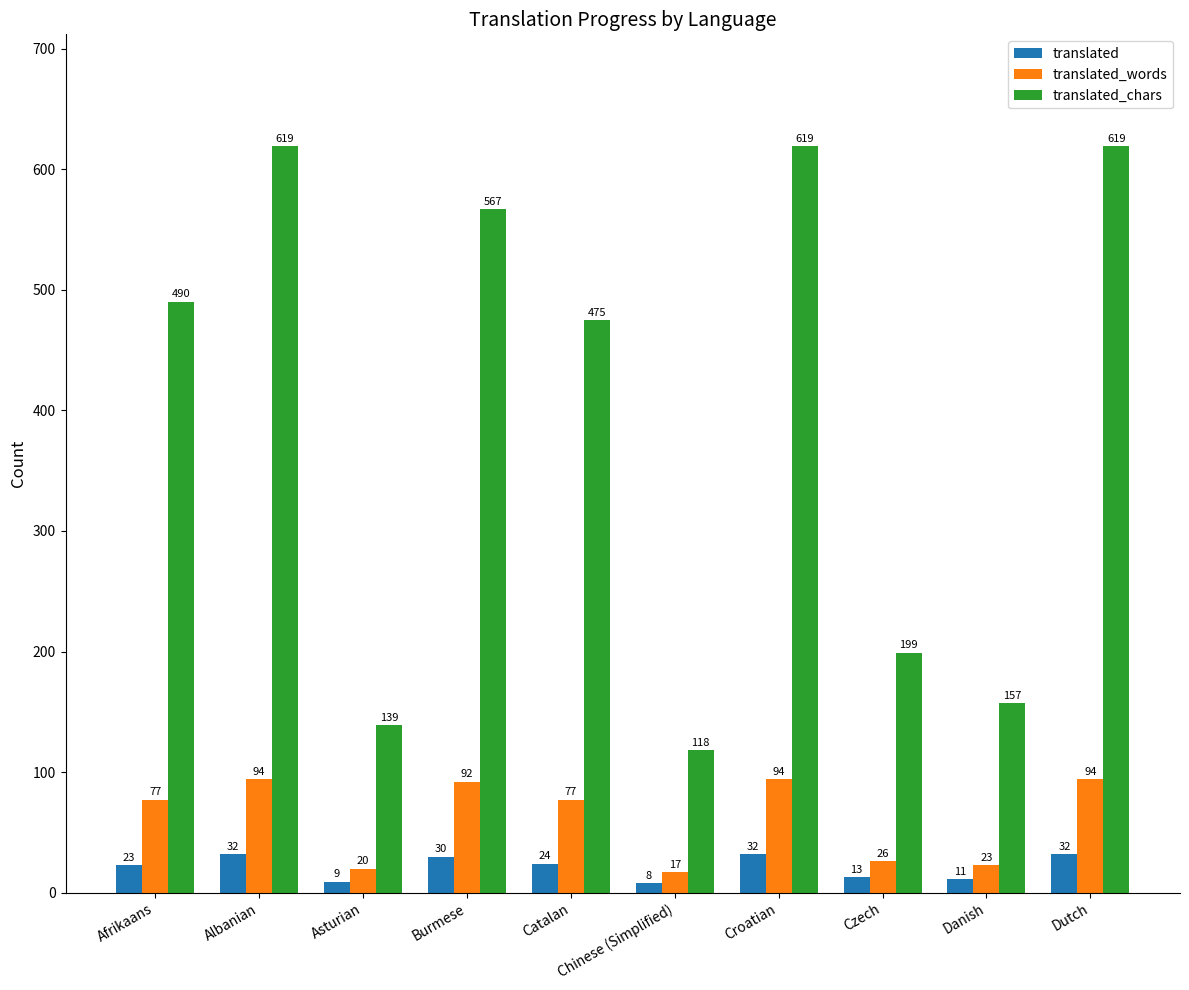

Does the chart contain stacked bars?

No